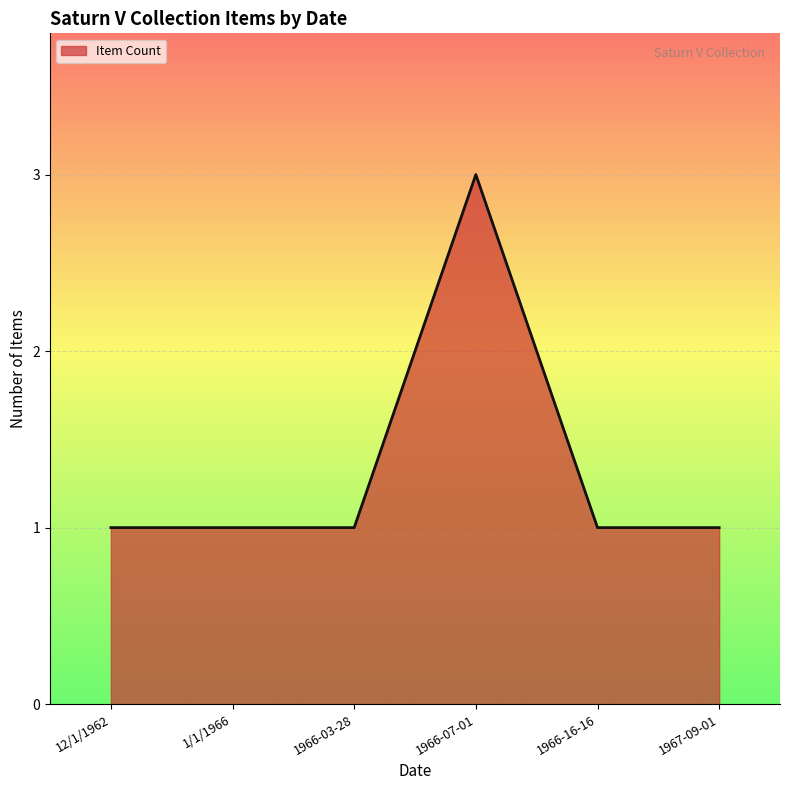

What position from the left is 1967-09-01?

6